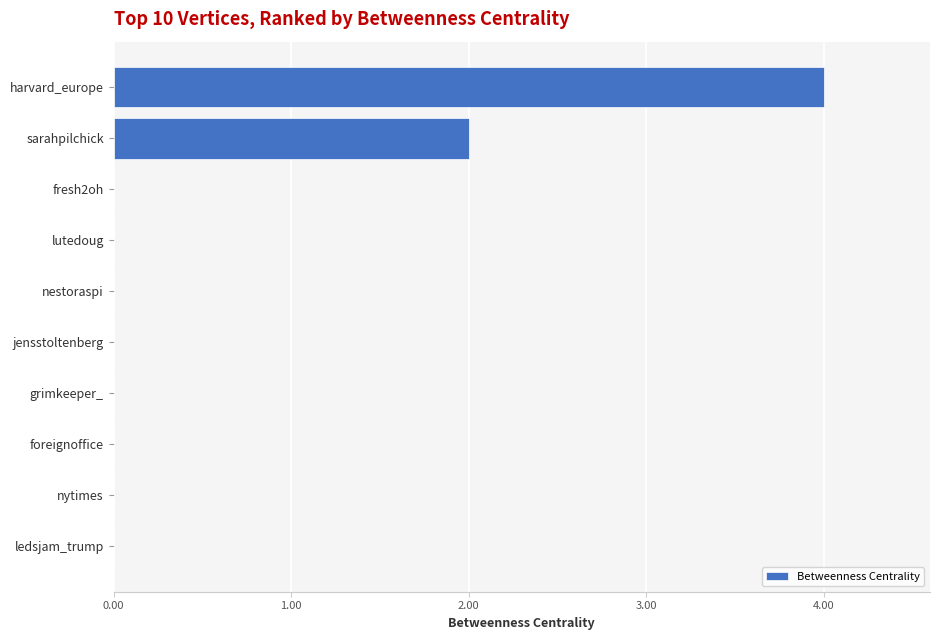

What is the sum of all values?

6